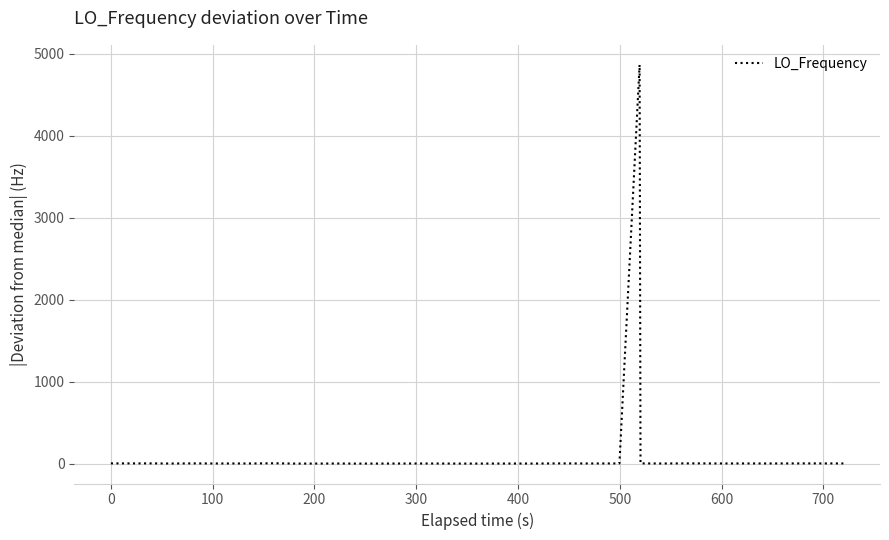

What is the greatest value displayed?

4866.2